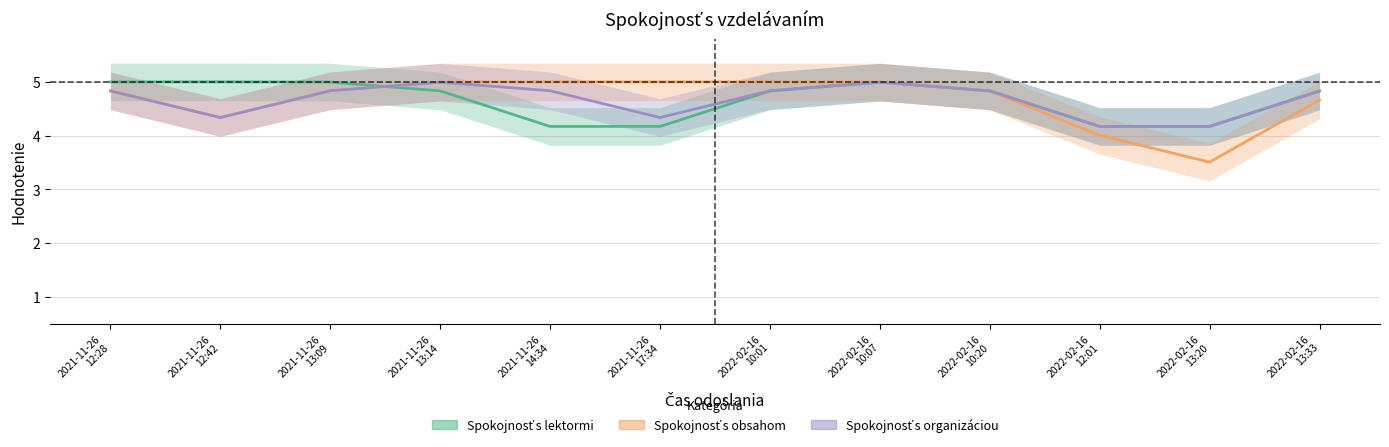

What is the value of the Spokojnosť s organizáciou point at the 12th from the left?

4.8